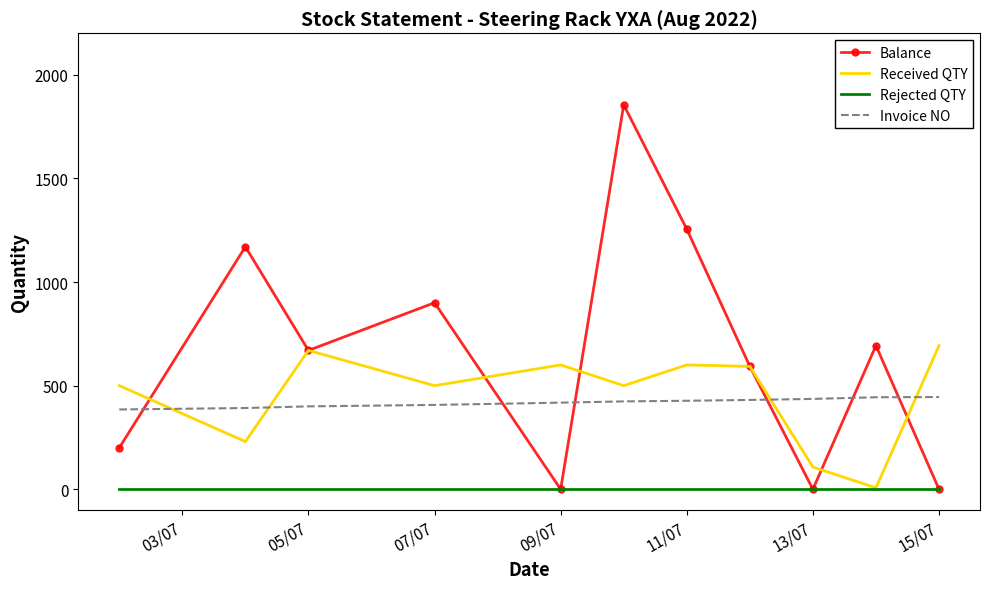

Which series has the widest spread of values?

Balance